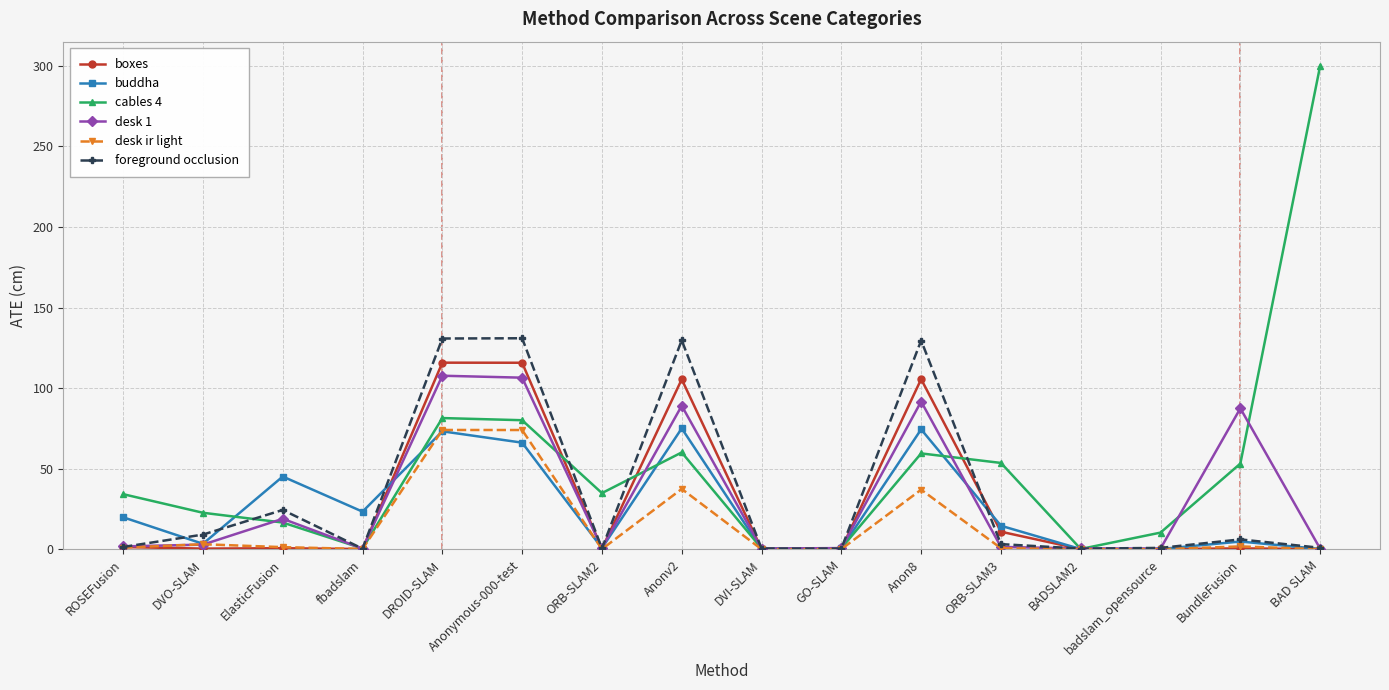

What is the label of the 2nd point from the right?

BundleFusion